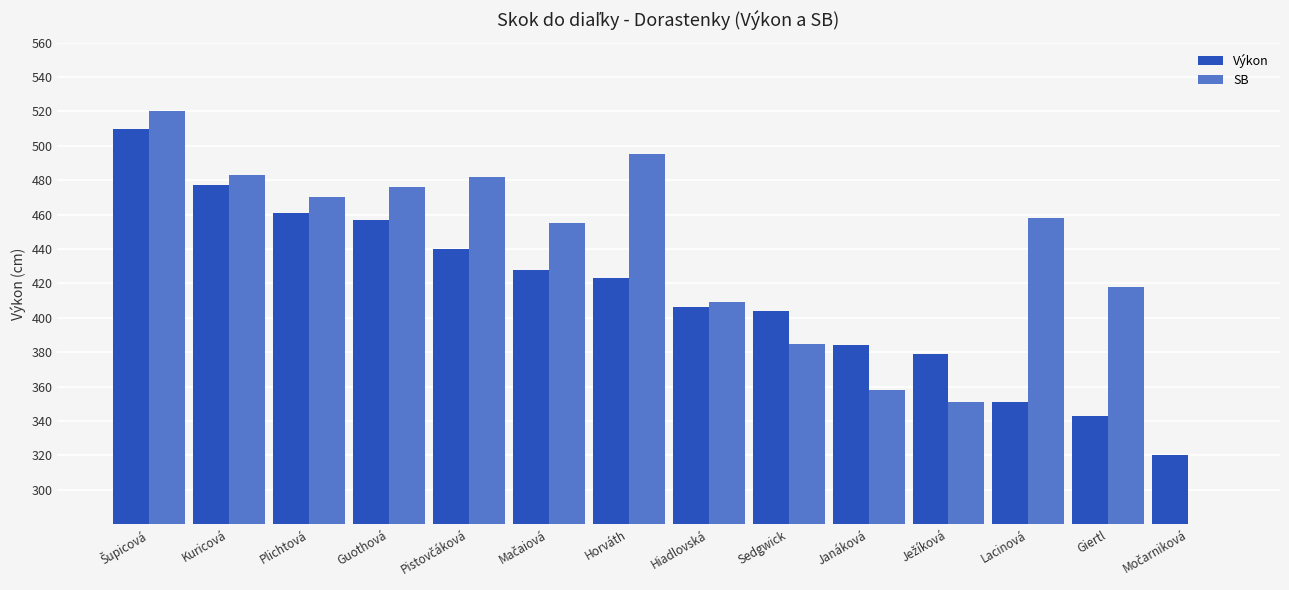

Which label corresponds to the smallest value in the chart?

Močarniková